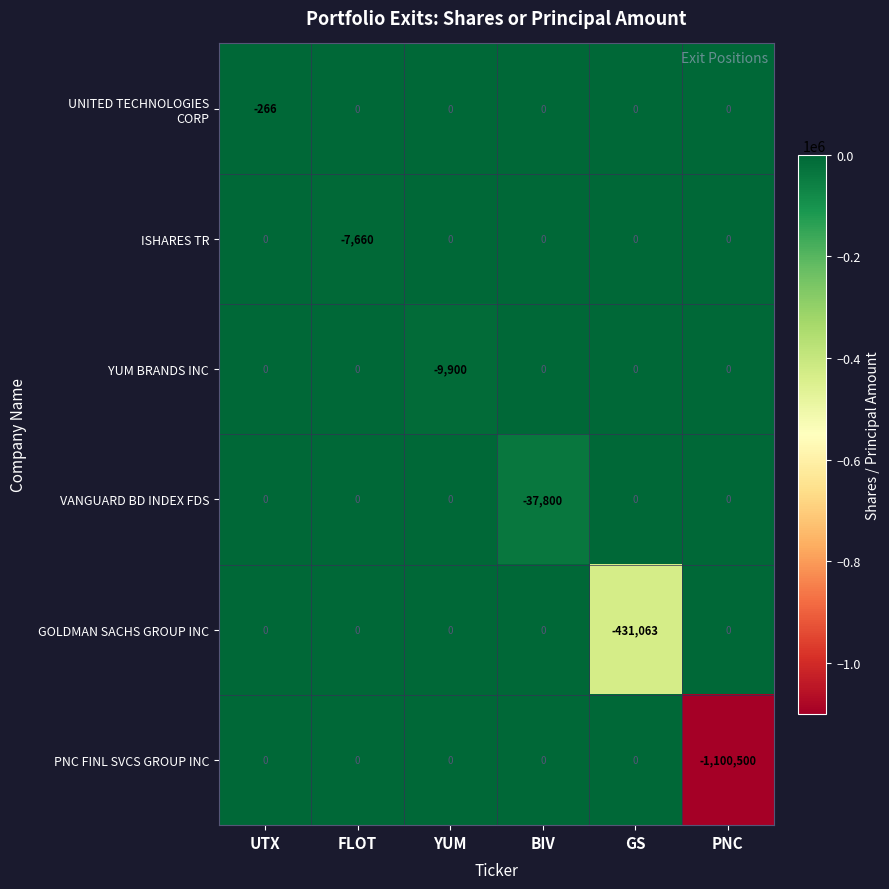

At which category is the sum across all series the highest?

UTX